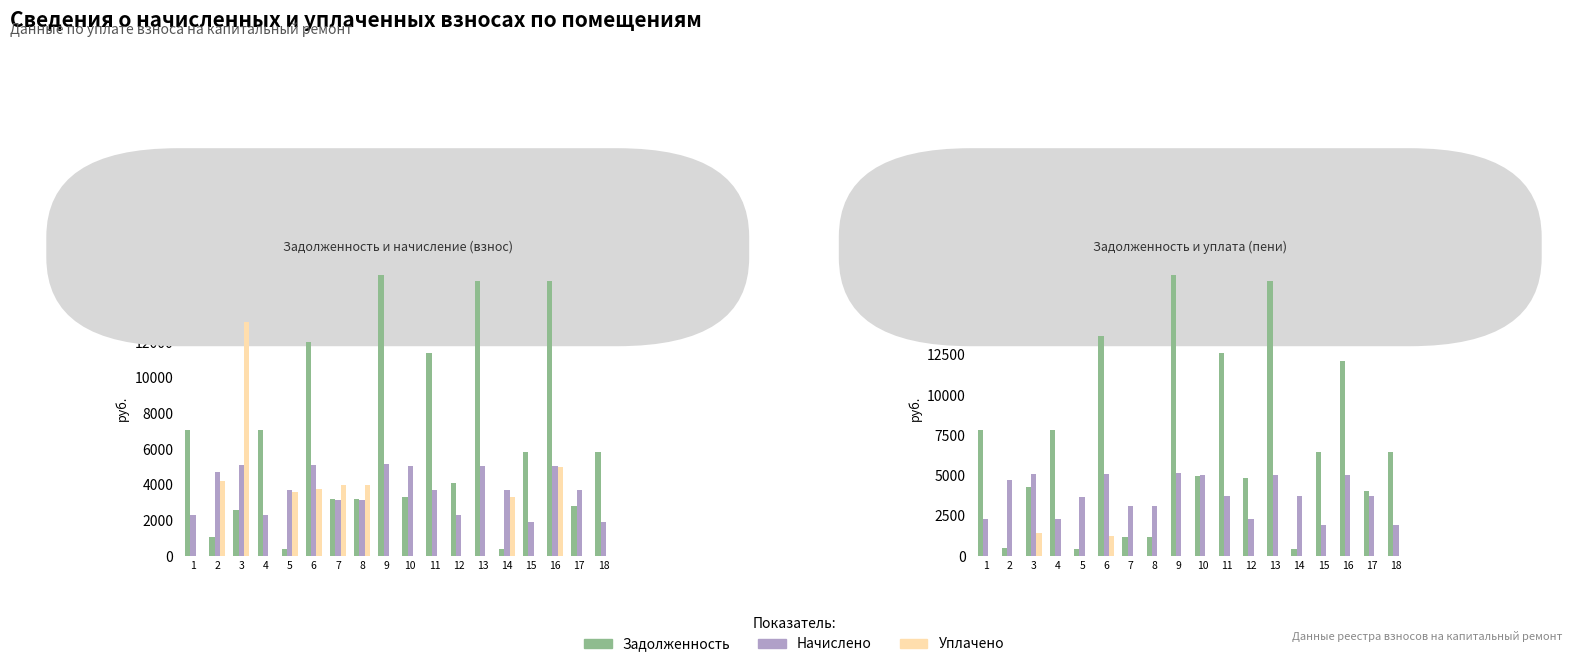

What is the average value of the Задолженность series?

6869.5